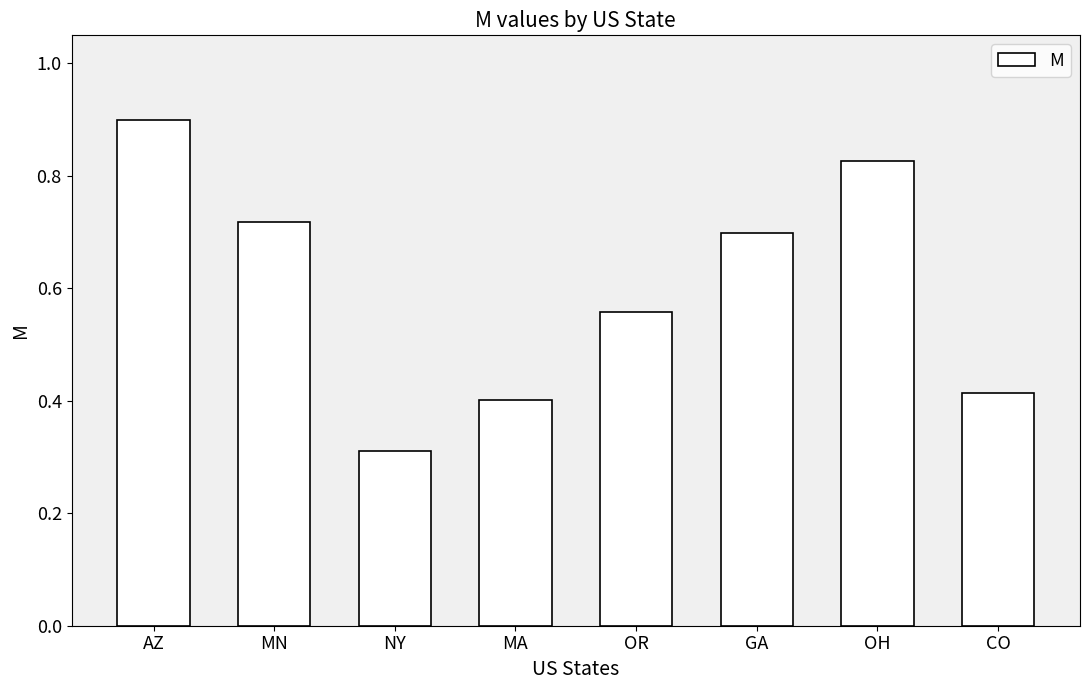

Count the values in the range 0 to 1.

8